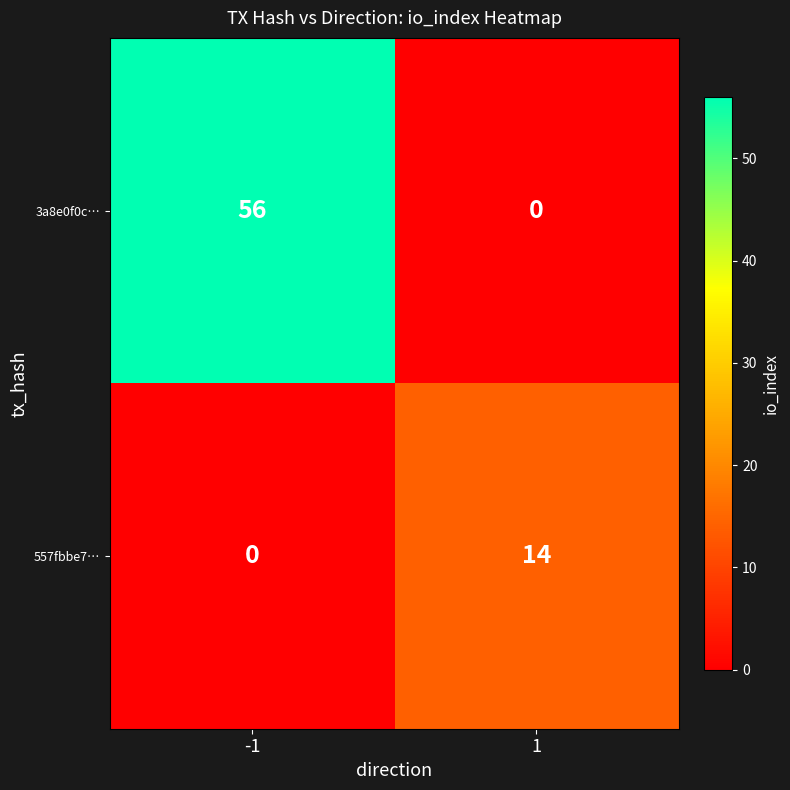

What is the spread (max minus min) of values at -1?

56